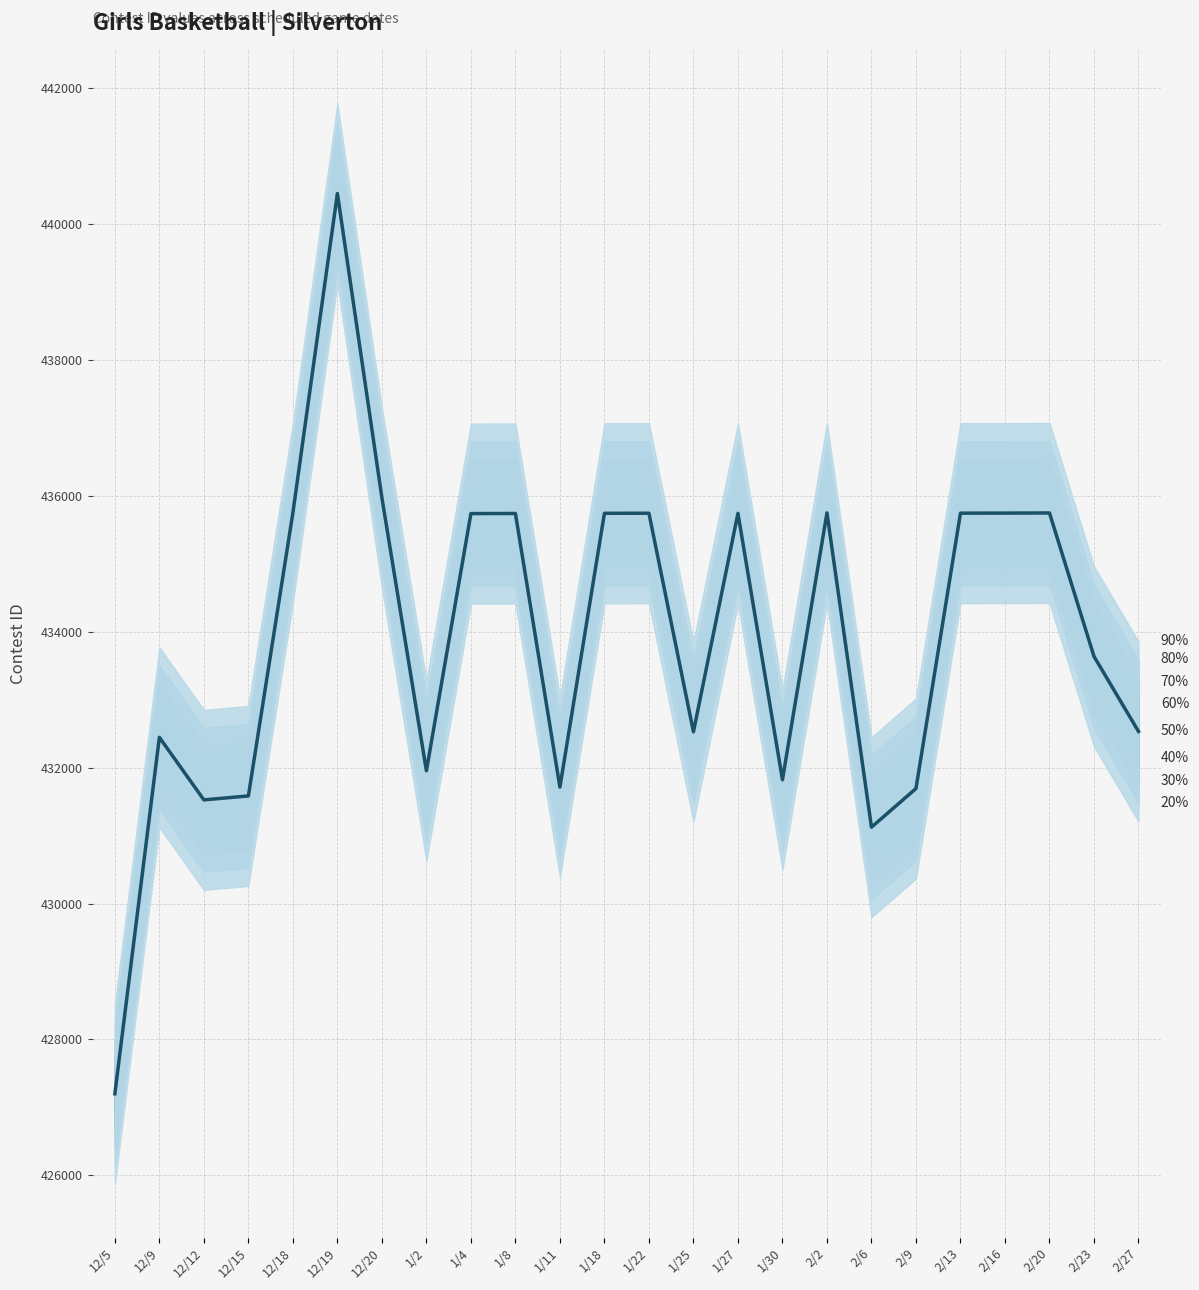

What is the difference between the values at 2/2 and 2/27?

3216